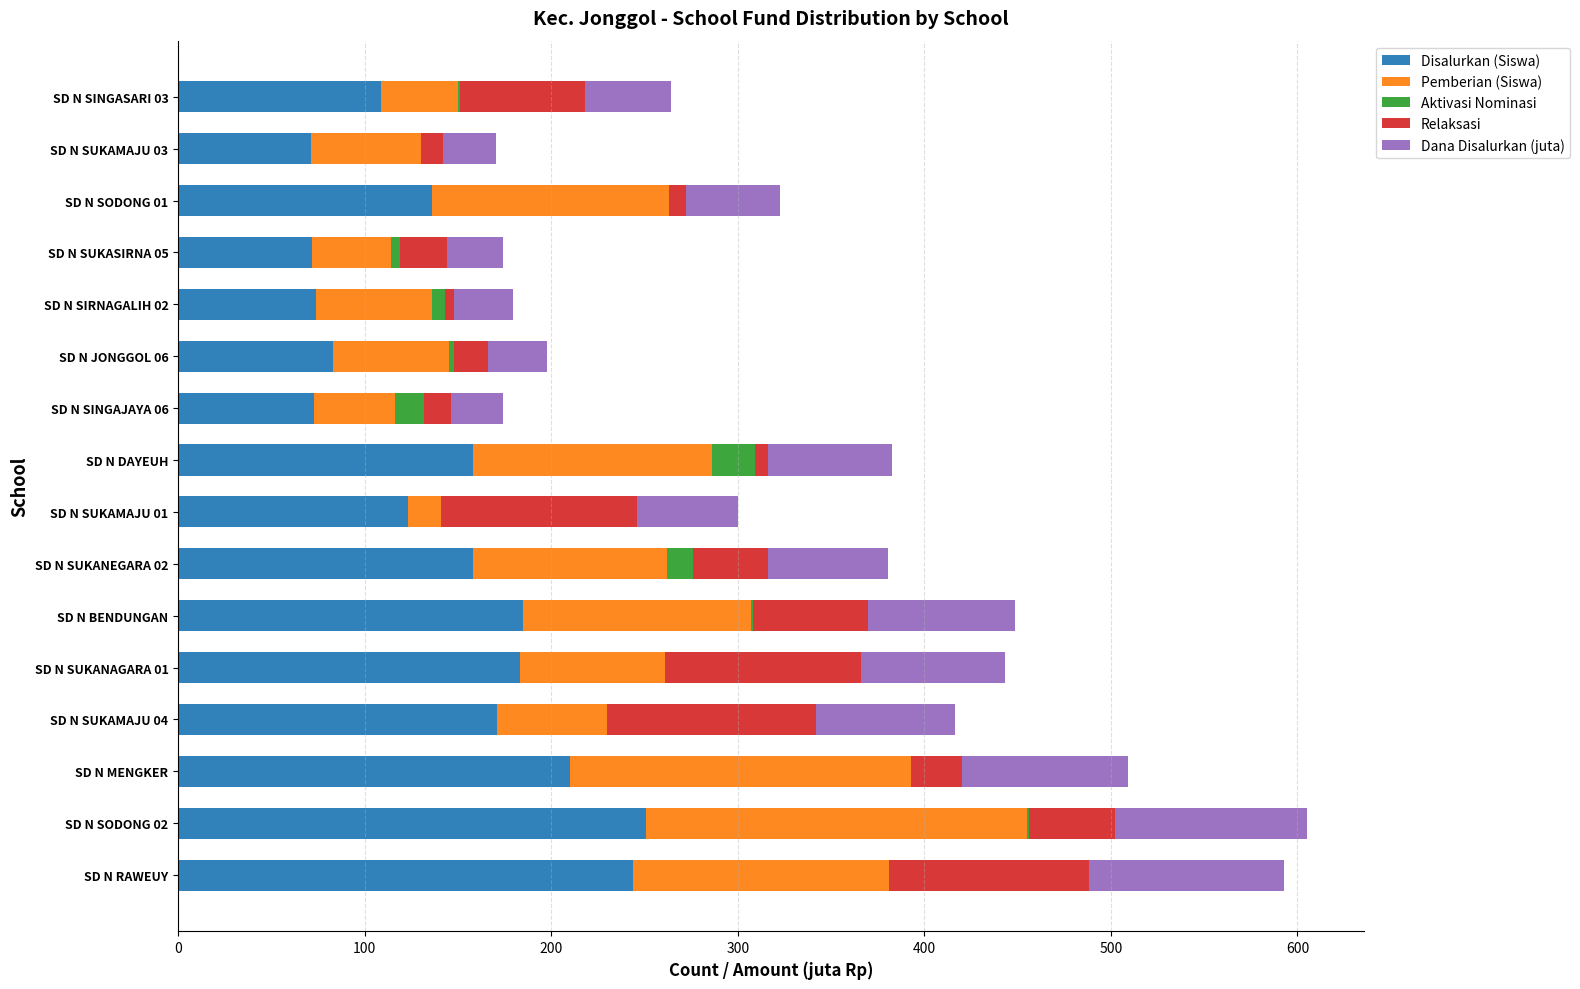

What is the total value across all series at SD N MENGKER?

509.3